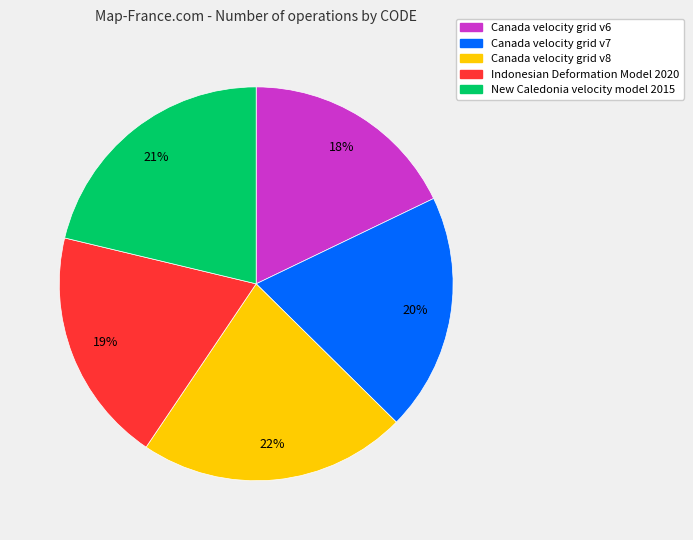

Which category has the biggest portion of the pie?

Canada velocity grid v8